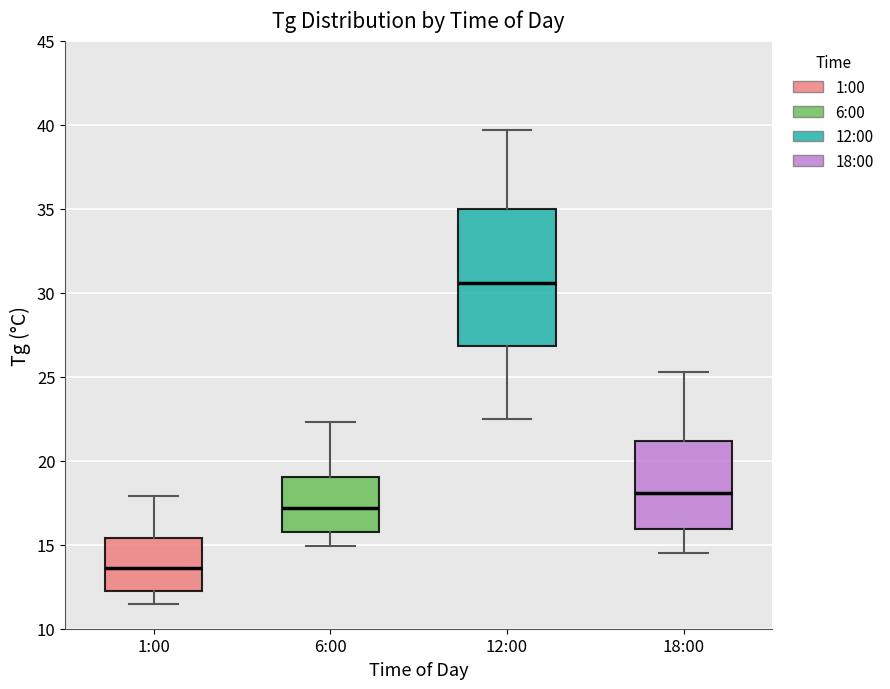

Where does the lower whisker of the box for 6:00 end on the y-axis? The values are not printed on the chart, so give them approximately, as read against the axis.

15.0